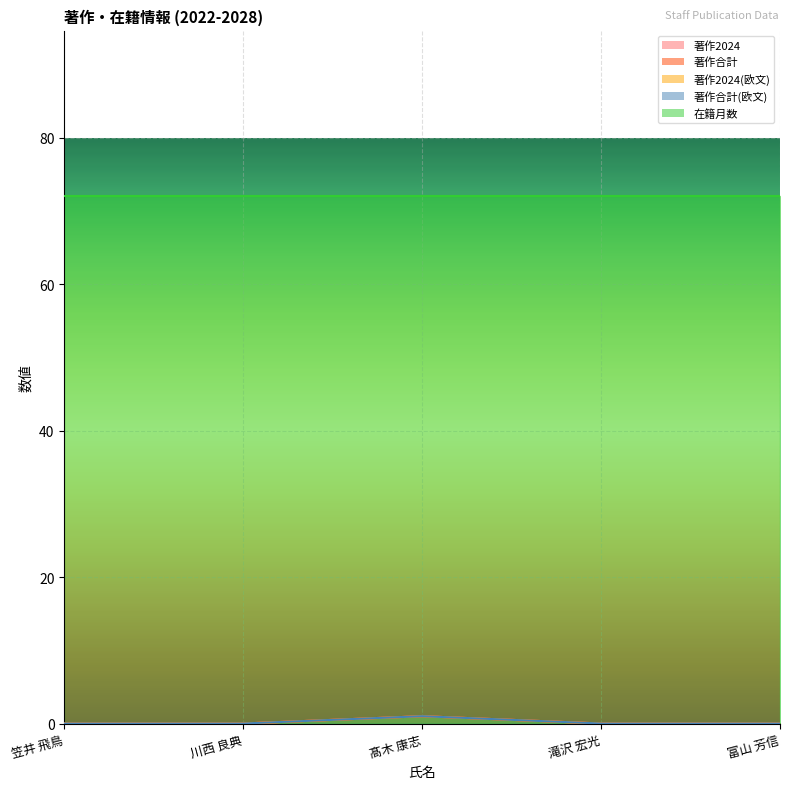

Count the number of categories in the chart.

5